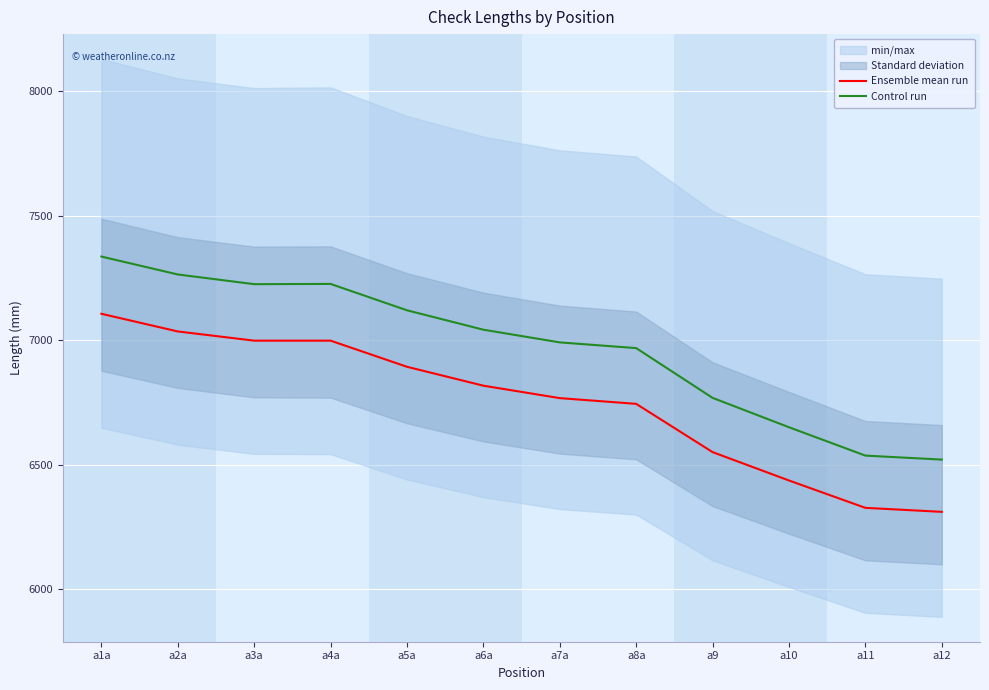

True or false: Ensemble mean run and Control run intersect in this chart.

False